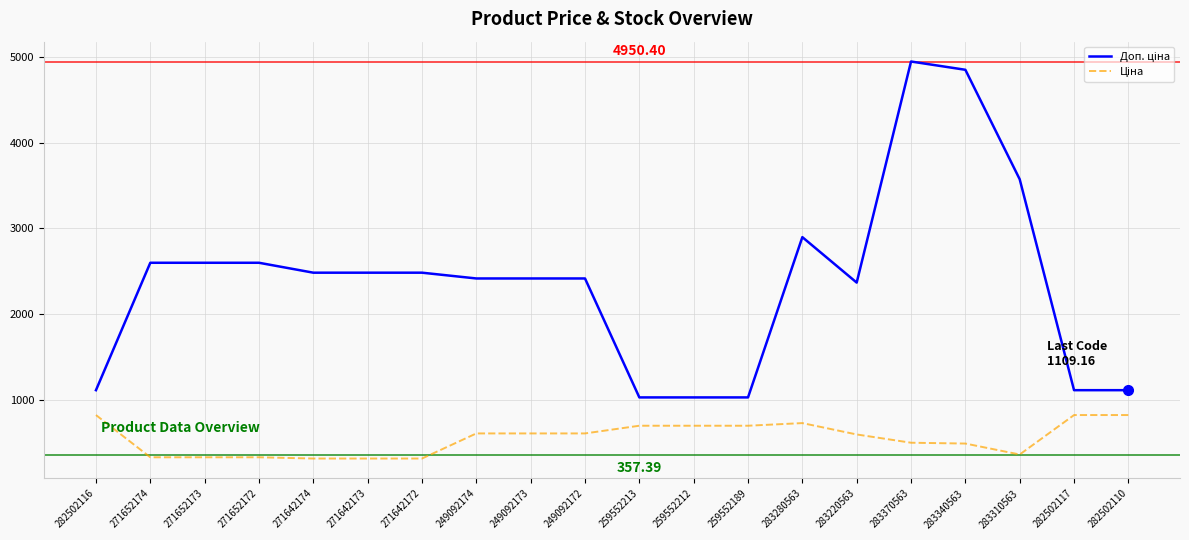

What is the difference between the highest and lowest values at 271652172?

2273.5